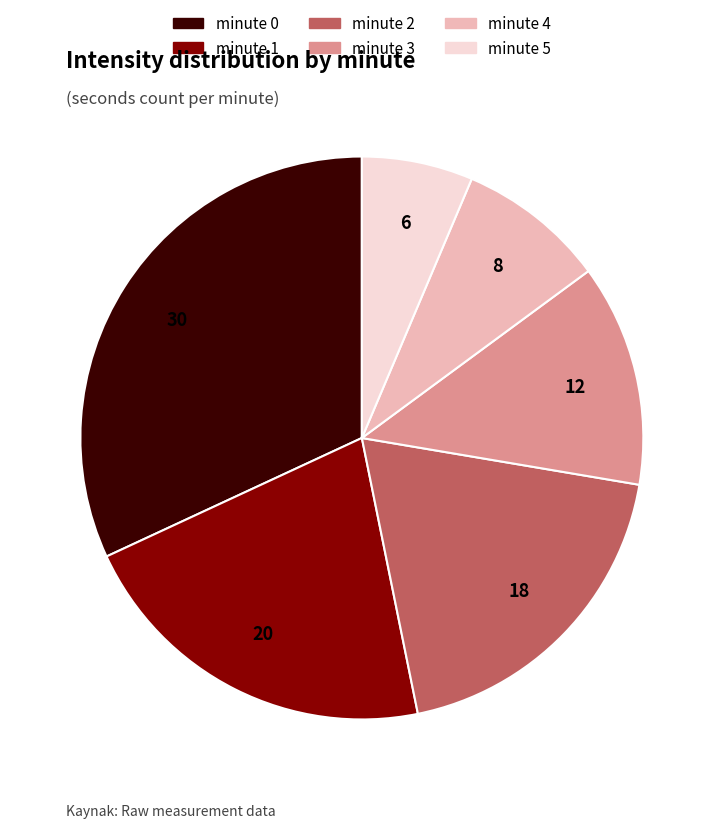

True or false: minute 1 accounts for 27% of the total.

False